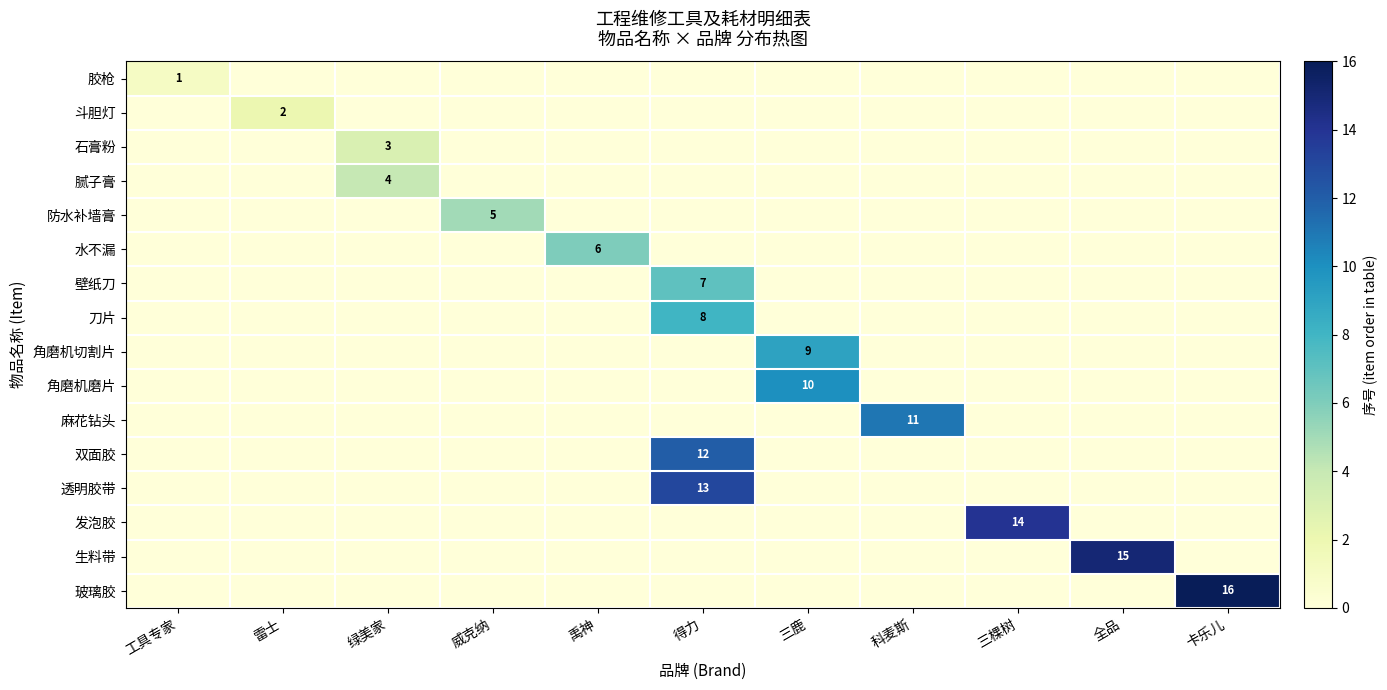

Is it true that 角磨机切割片 equals 9 at 三鹿?

True